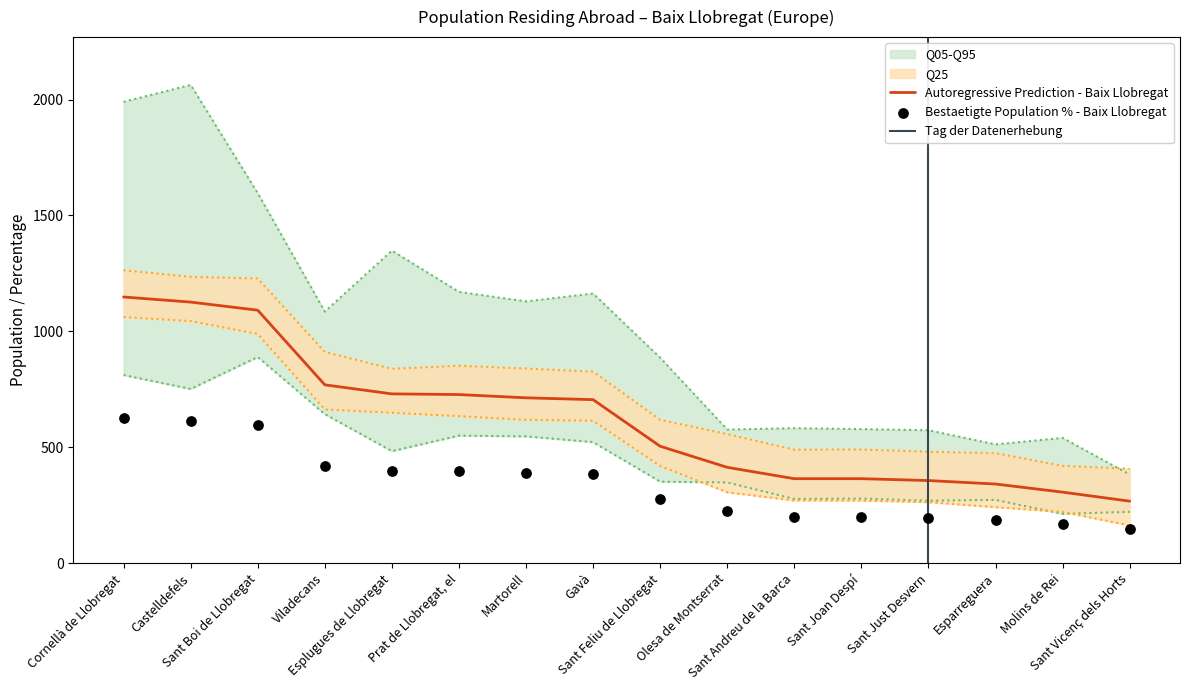

What is the highest value of the Autoregressive Prediction - Baix Llobregat series?

1148